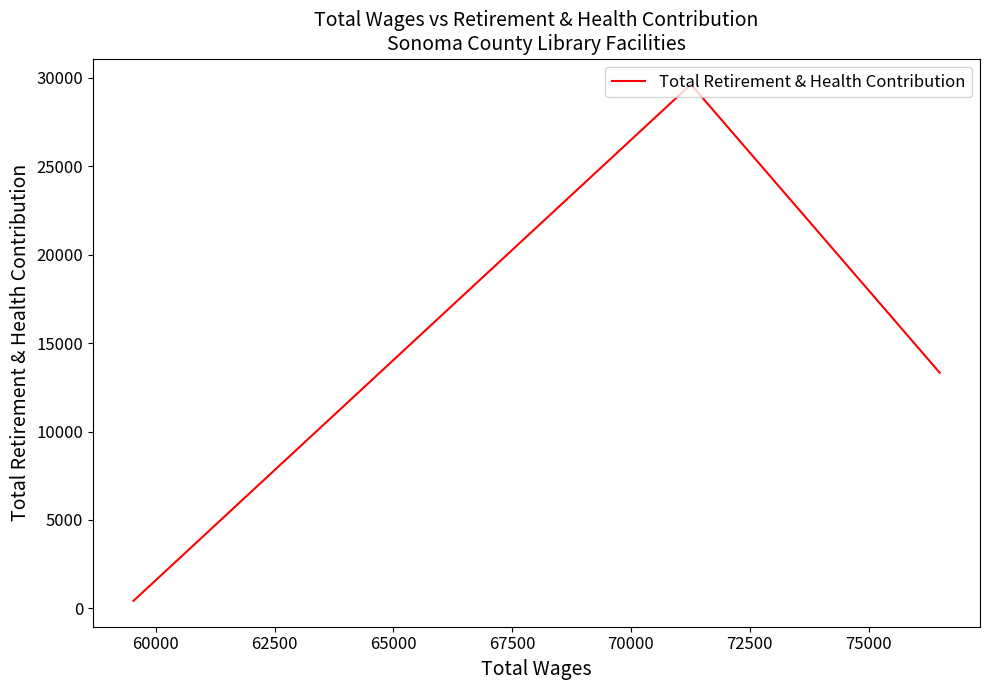

How many distinct data groups are displayed?

1